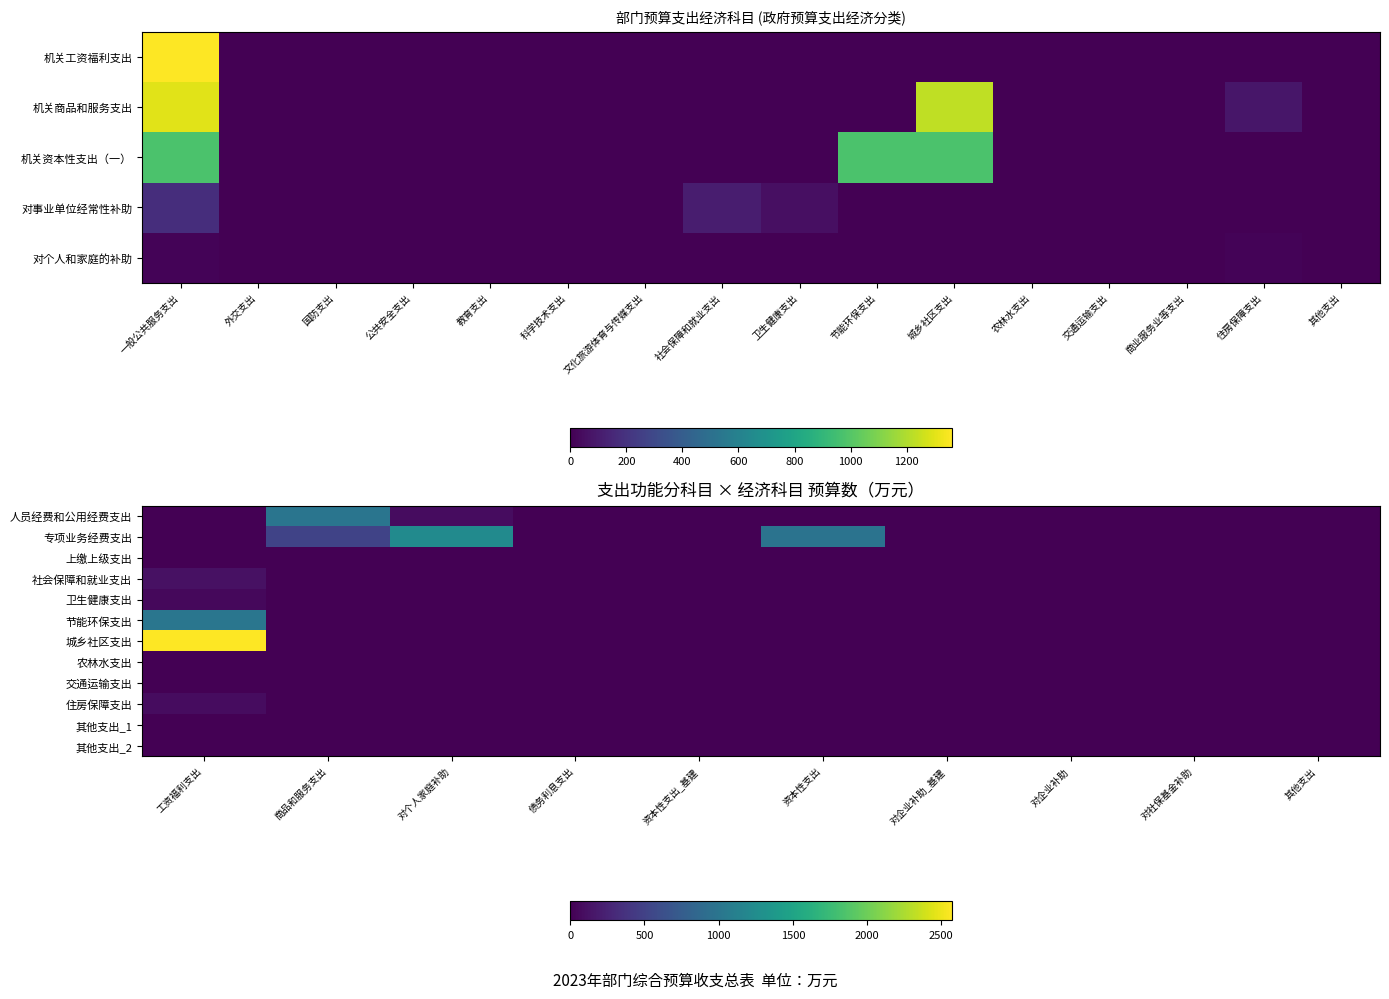

How many series are shown in this chart?

12